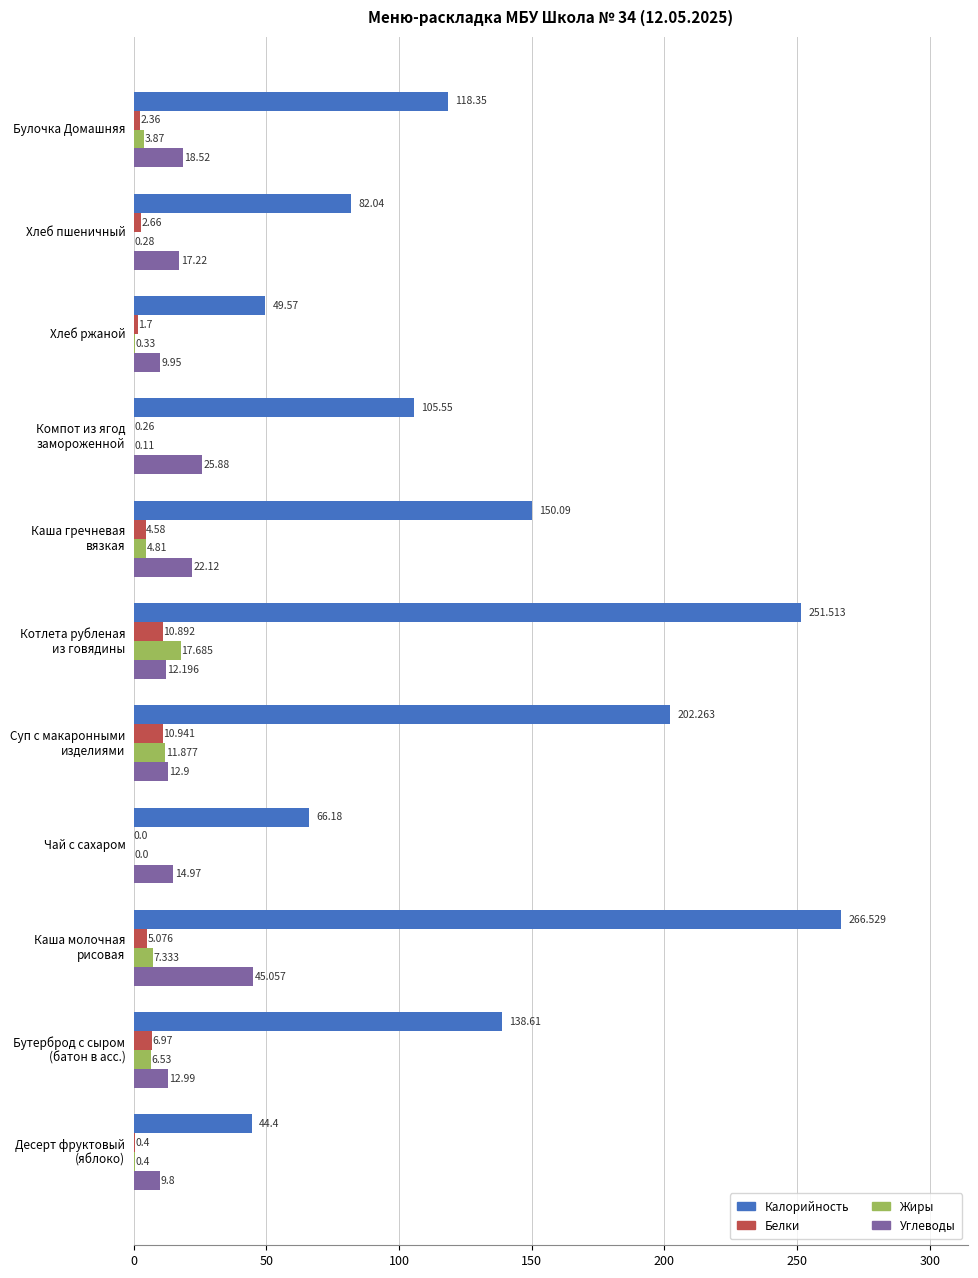

How many positive values does the Белки series have?

10